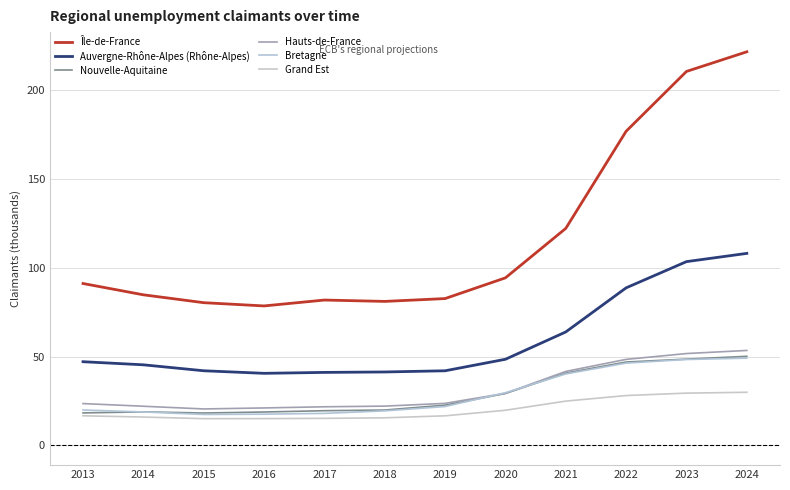

Does the chart have visible grid lines?

Yes